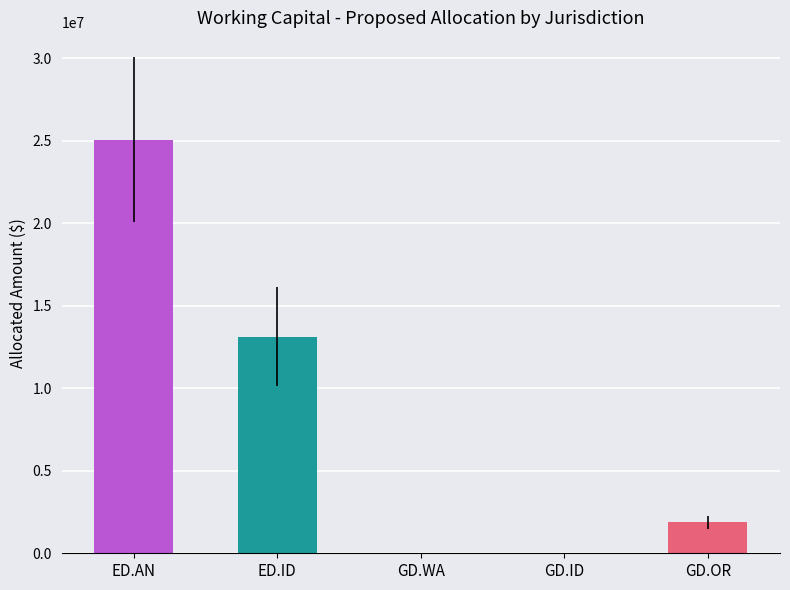

What is the change in value from ED.ID to GD.ID?

-13105102.9